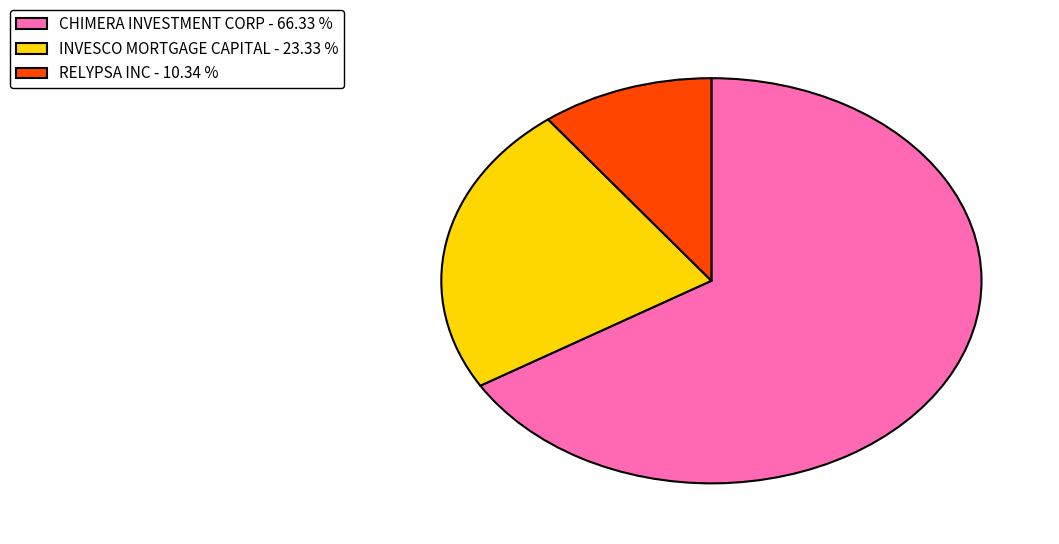

The INVESCO MORTGAGE CAPITAL slice represents 23% of the pie. True or false?

True